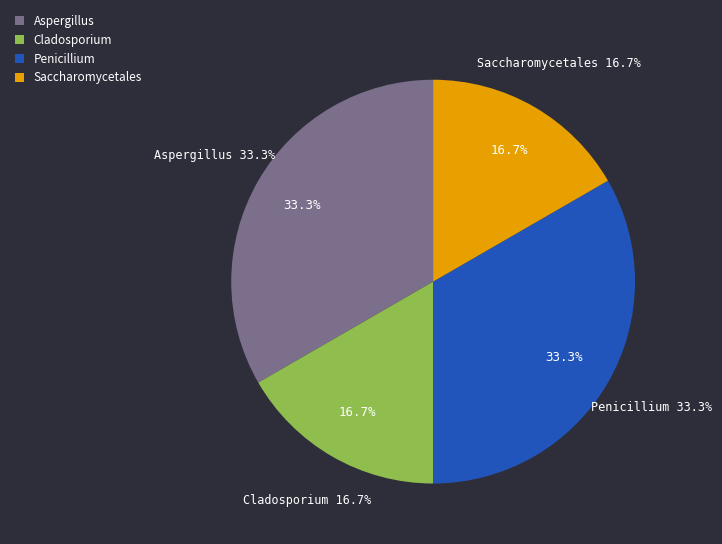

Do Aspergillus and Cladosporium together represent more than half of the pie?

No